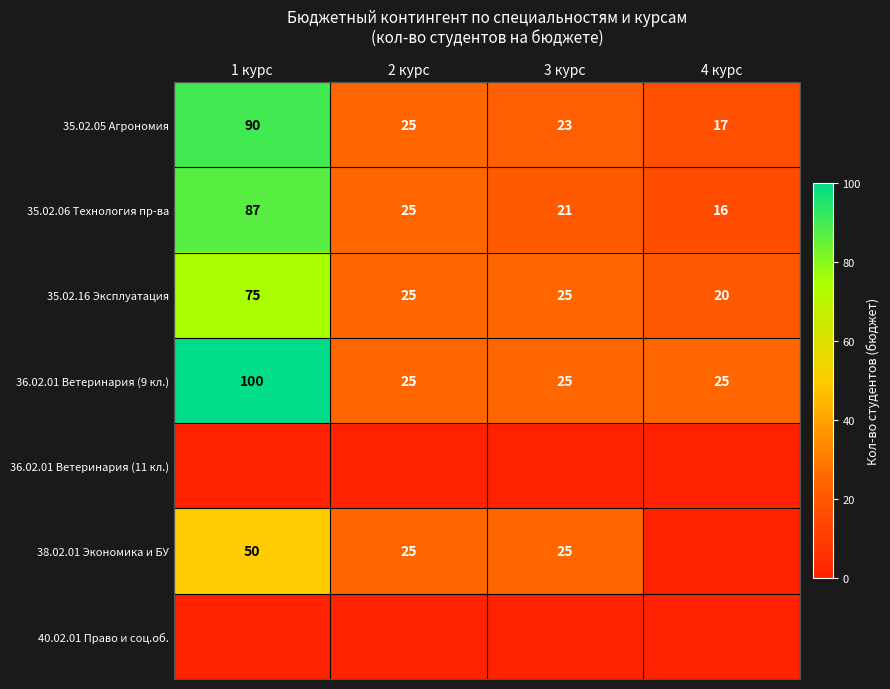

How many values in the 35.02.05 Агрономия series are below 25?

2